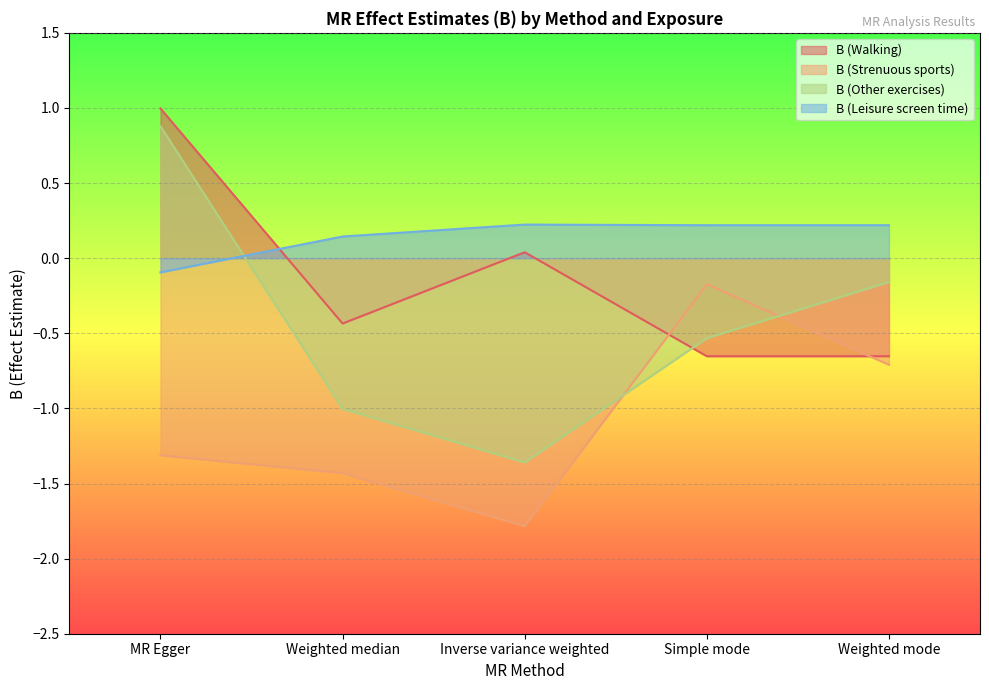

What is the maximum value shown in the chart?

1.0